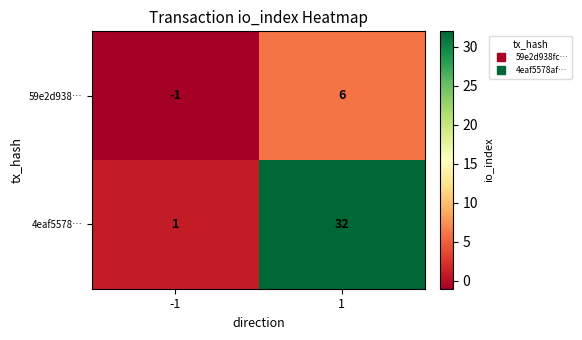

What is the minimum value shown in the chart?

-1